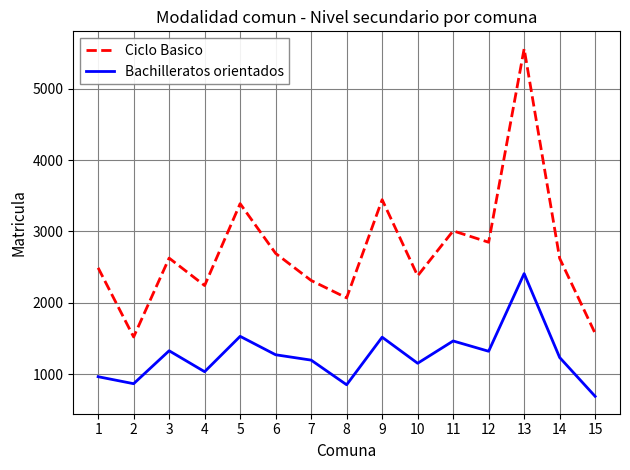

At 6, list the series in order from smallest to largest.

Bachilleratos orientados, Ciclo Basico